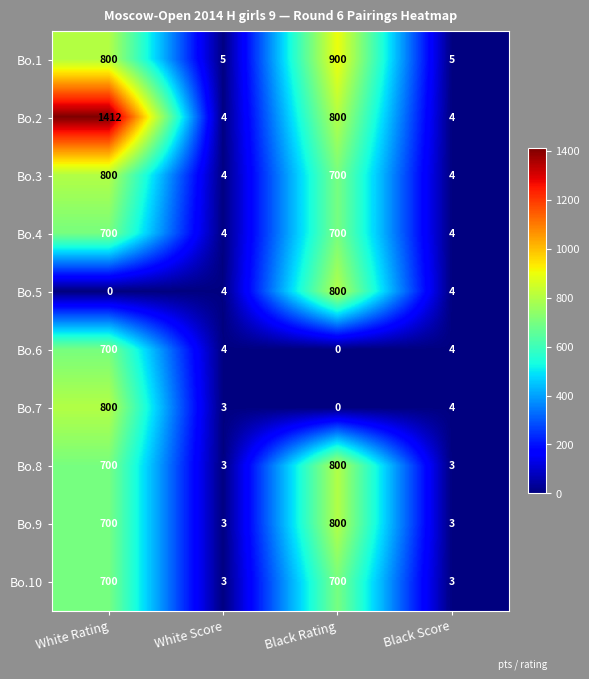

Is it true that Bo.8 equals 3 at Black Score?

True